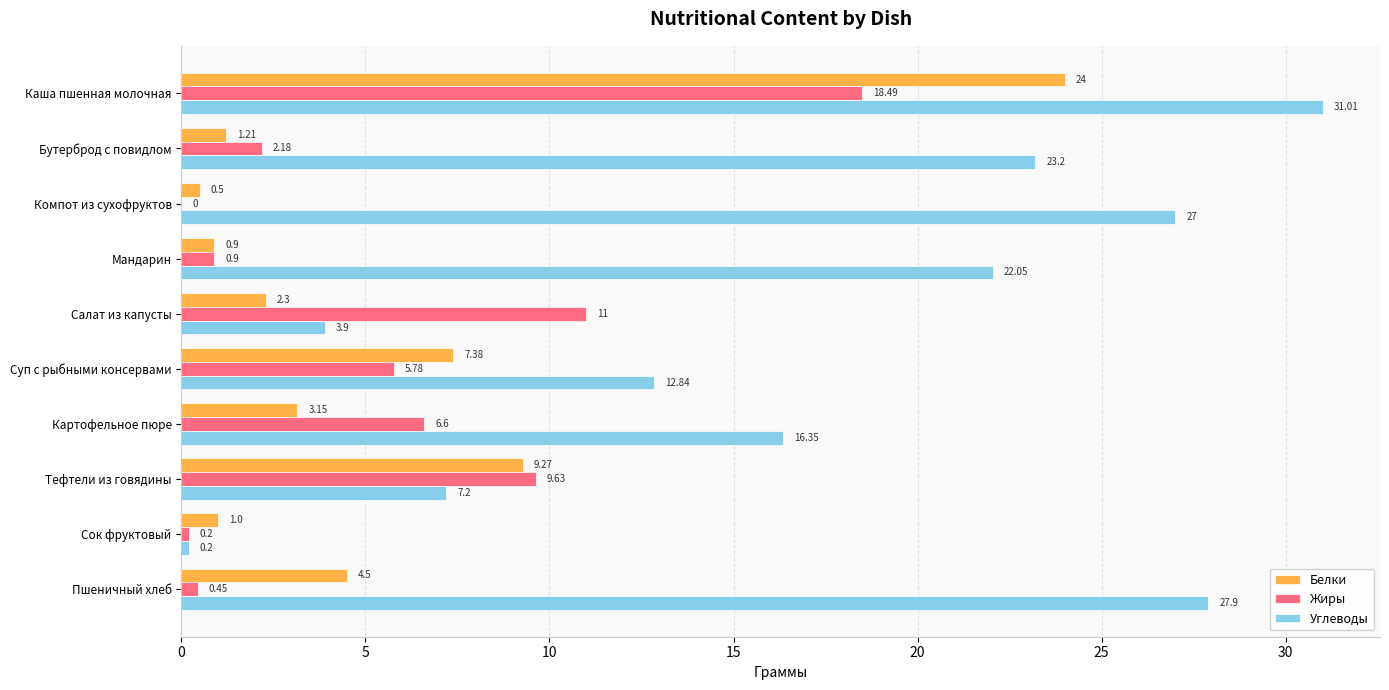

At which label is Белки closest to 12?

Тефтели из говядины